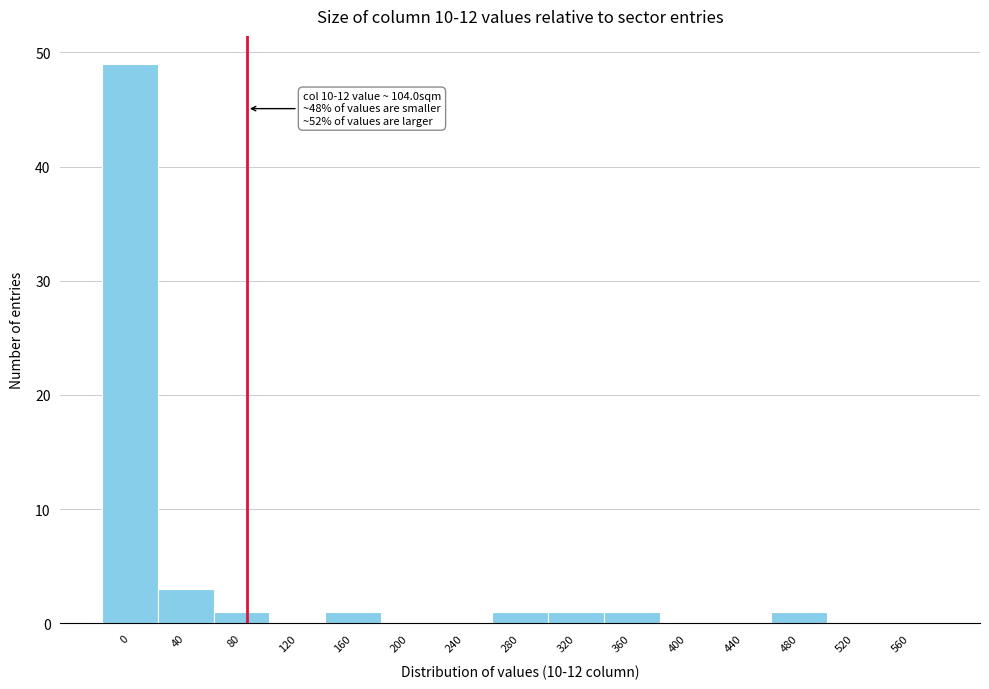

Reading left to right, list all the values displayed in this chart.

0=49	40=3	80=1	120=0	160=1	200=0	240=0	280=1	320=1	360=1	400=0	440=0	480=1	520=0	560=0